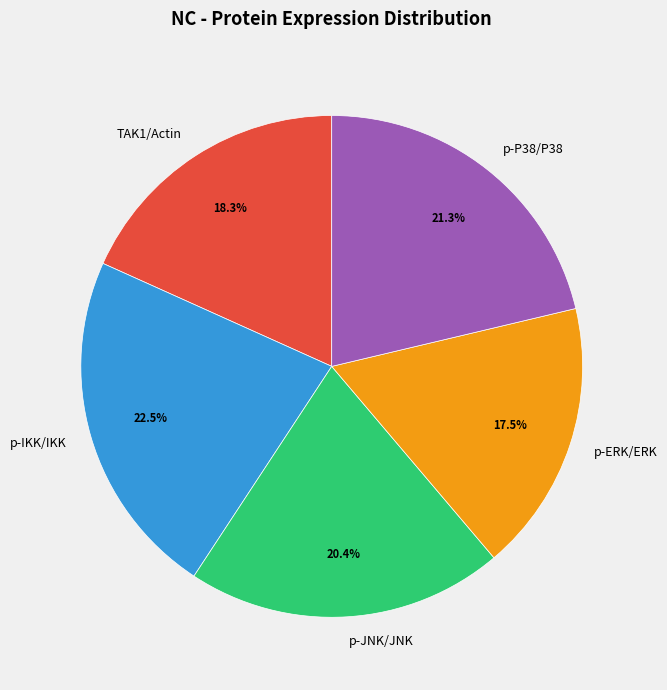

The TAK1/Actin slice represents 7% of the pie. True or false?

False